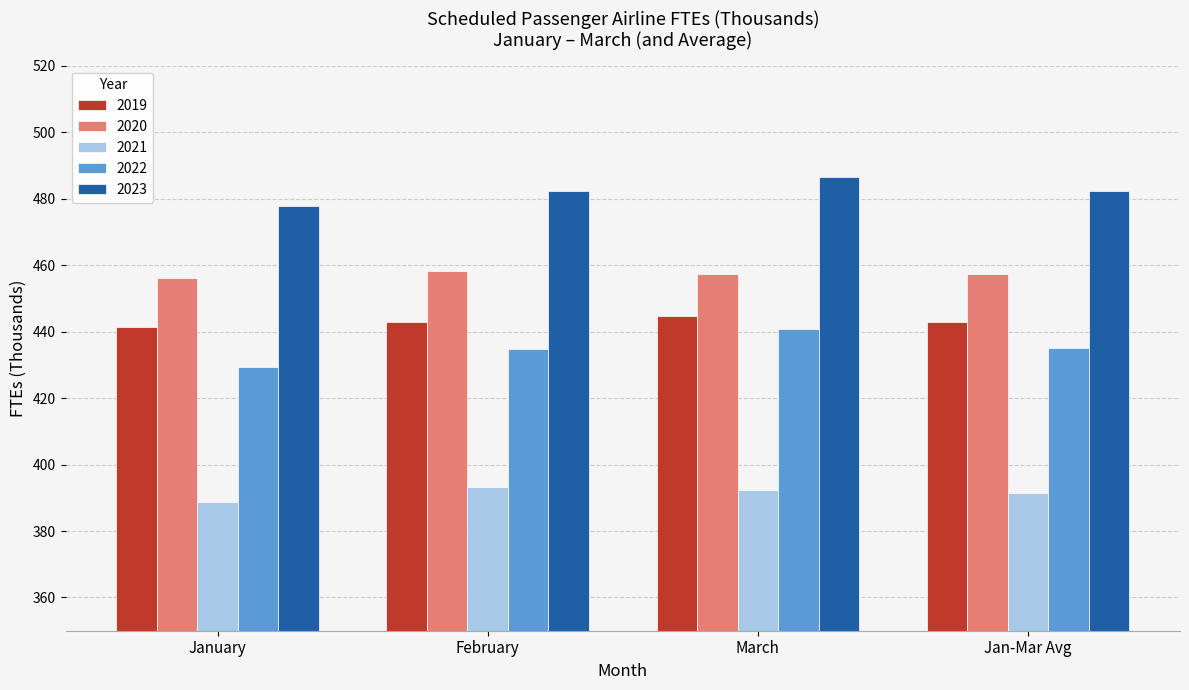

The value of 2021 at Jan-Mar Avg is 391.4. True or false?

True